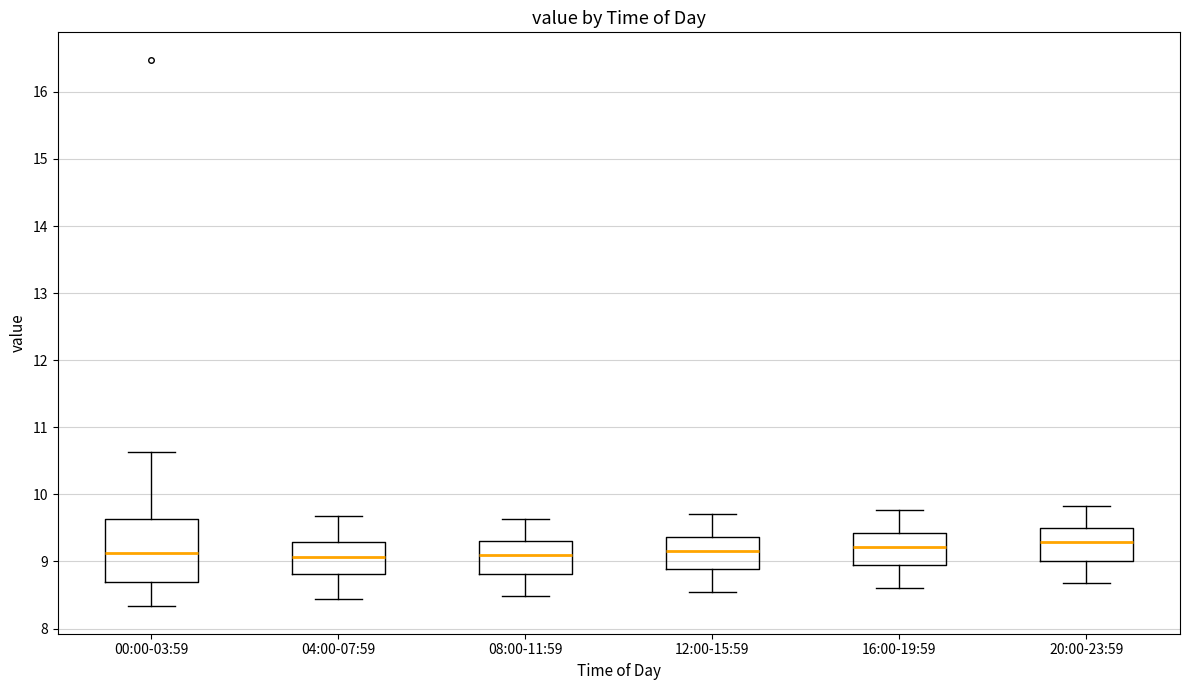

Which box is the tallest, from its lower edge to its upper edge?

00:00-03:59